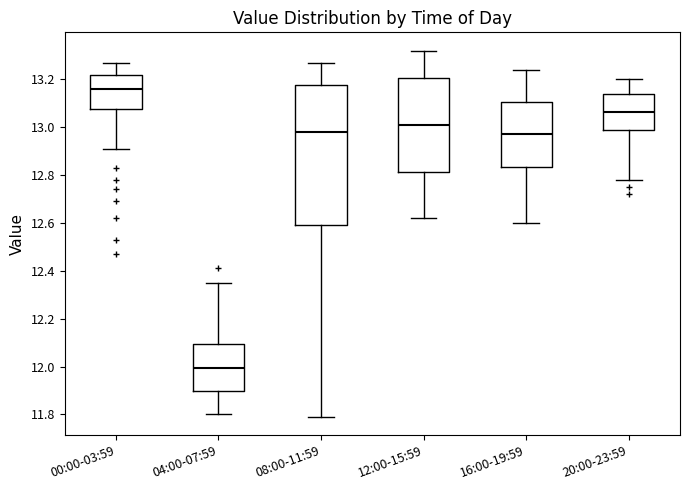

Which box has the lowest median line?

04:00-07:59